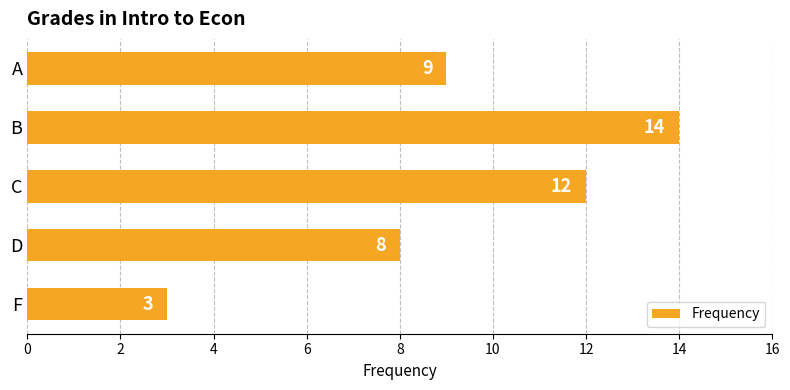

Approximately how many times larger is the value at B compared to C?

1.2